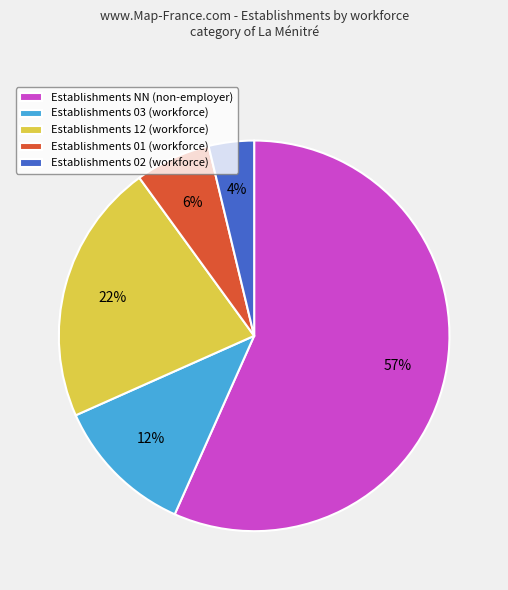

How many slices are in this pie chart?

5